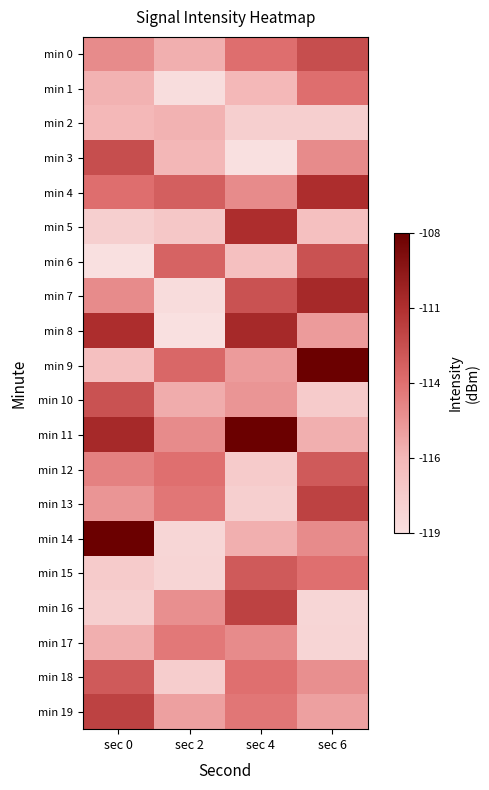

At sec 6, list the series in order from smallest to largest.

min 16, min 17, min 2, min 10, min 5, min 11, min 19, min 8, min 18, min 14, min 3, min 15, min 1, min 12, min 6, min 0, min 13, min 4, min 7, min 9